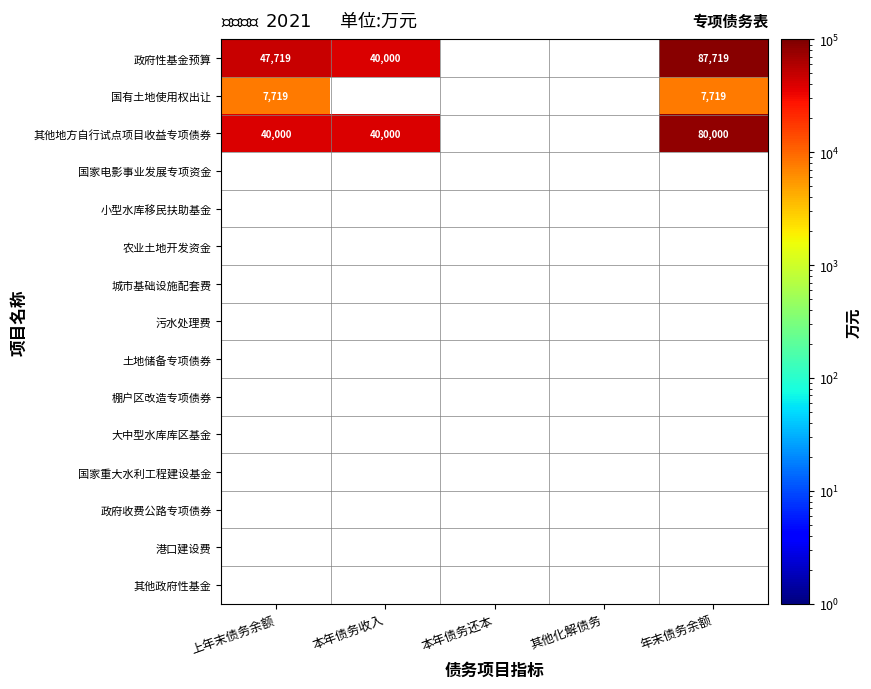

List the series in order of their overall mean, lowest first.

政府性基金预算, 国有土地使用权出让, 其他地方自行试点项目收益专项债券, 国家电影事业发展专项资金, 小型水库移民扶助基金, 农业土地开发资金, 城市基础设施配套费, 污水处理费, 土地储备专项债券, 棚户区改造专项债券, 大中型水库库区基金, 国家重大水利工程建设基金, 政府收费公路专项债券, 港口建设费, 其他政府性基金